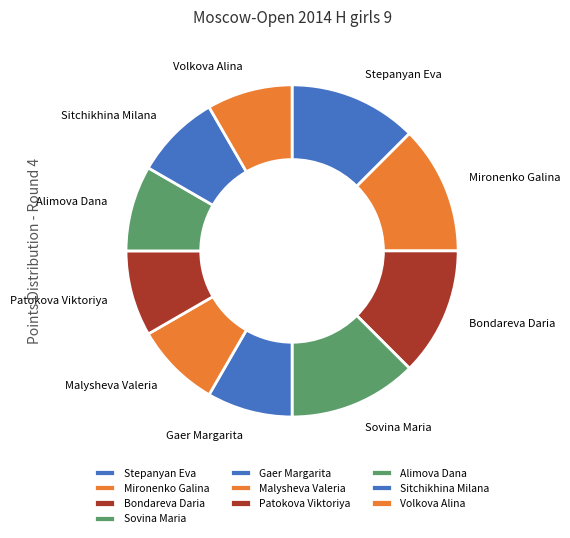

Is there any slice that represents more than half of the pie?

No